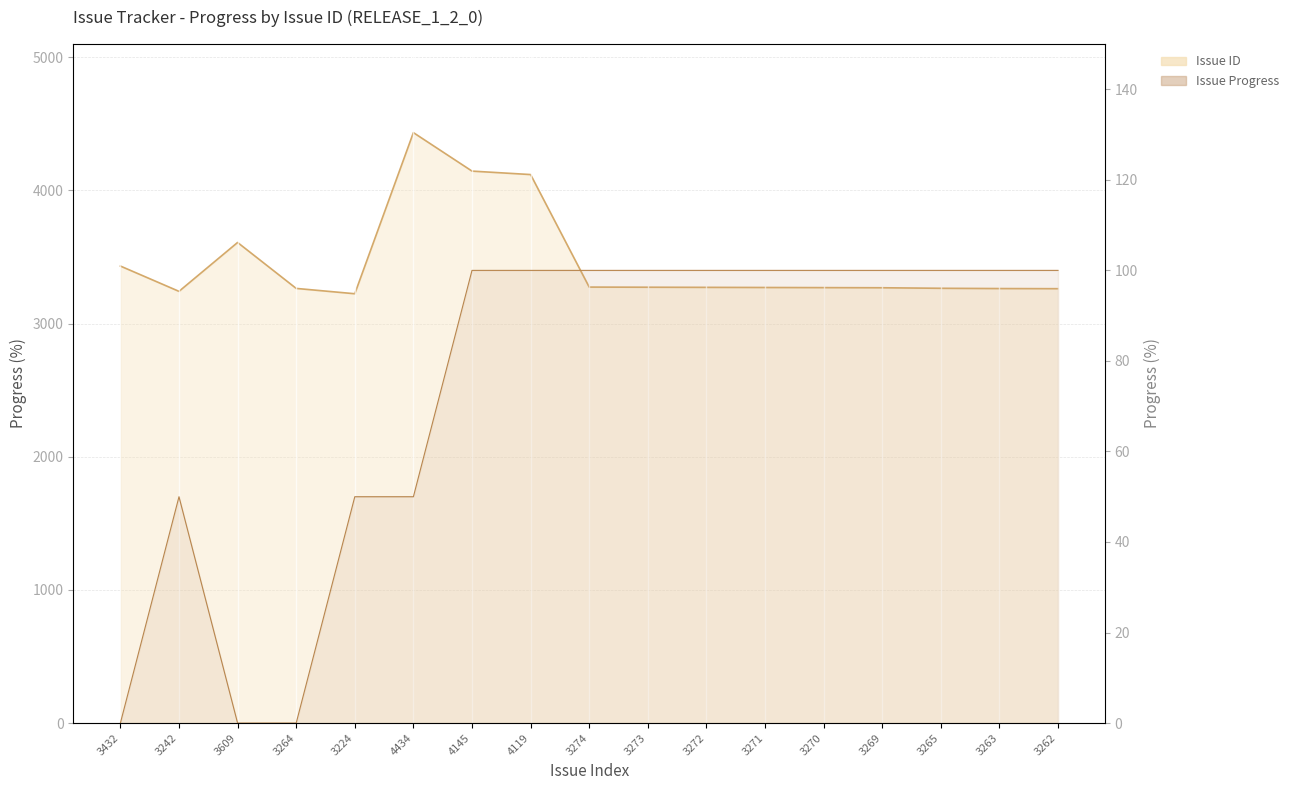

How many positive values does the Issue Progress series have?

14